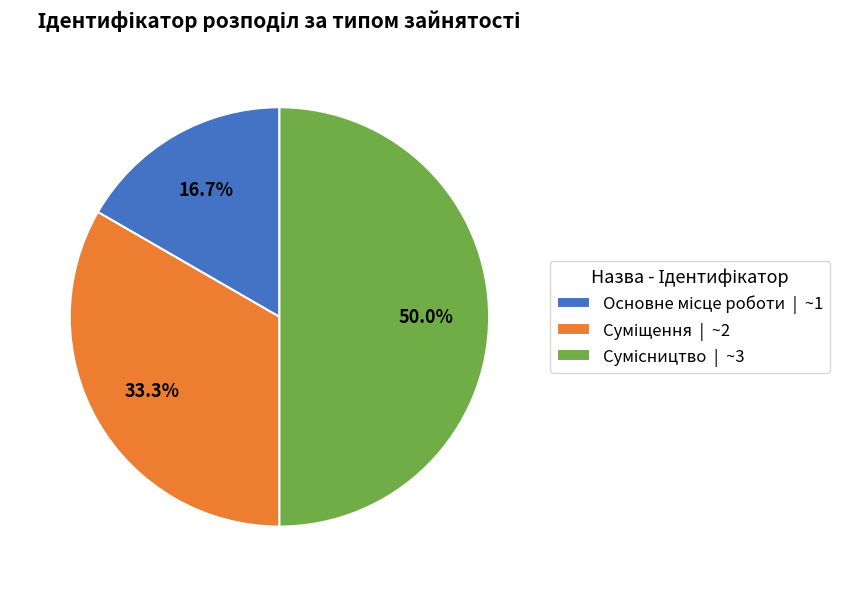

How many segments does this pie chart have?

3